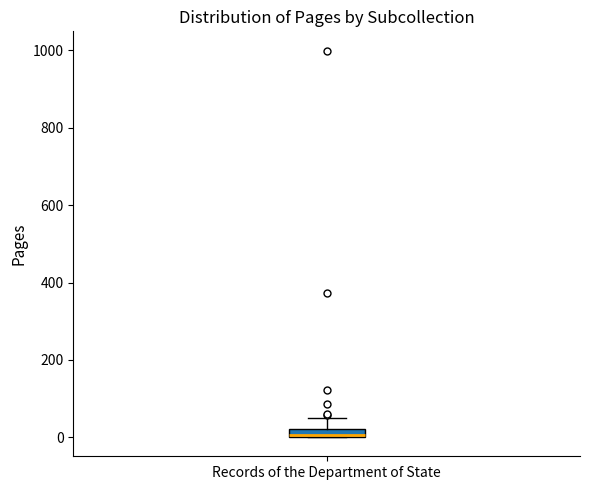

Where is the lower edge of the box for Records of the Department of State on the y-axis? The values are not printed on the chart, so give them approximately, as read against the axis.

0